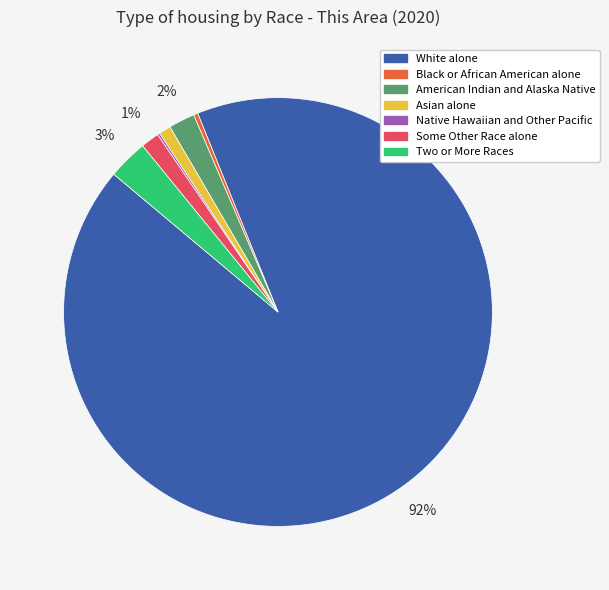

Combined, do American Indian and Alaska Native and Asian alone account for over 50%?

No